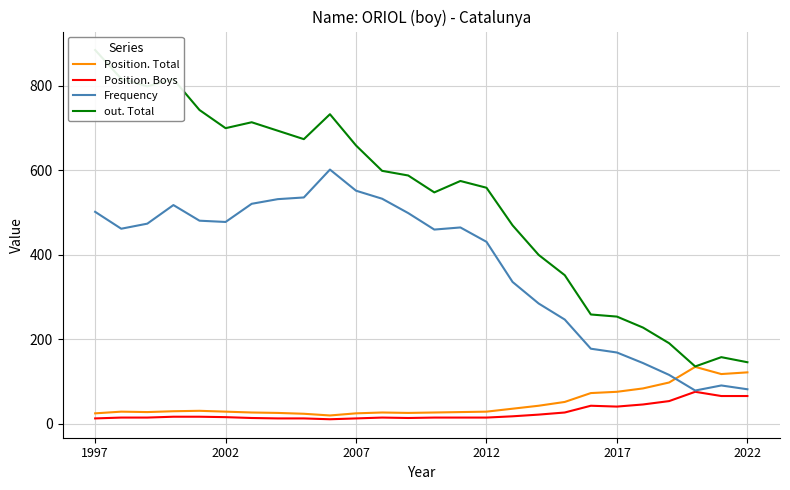

What are all the series names shown in the legend?

Position. Total, Position. Boys, Frequency, out. Total